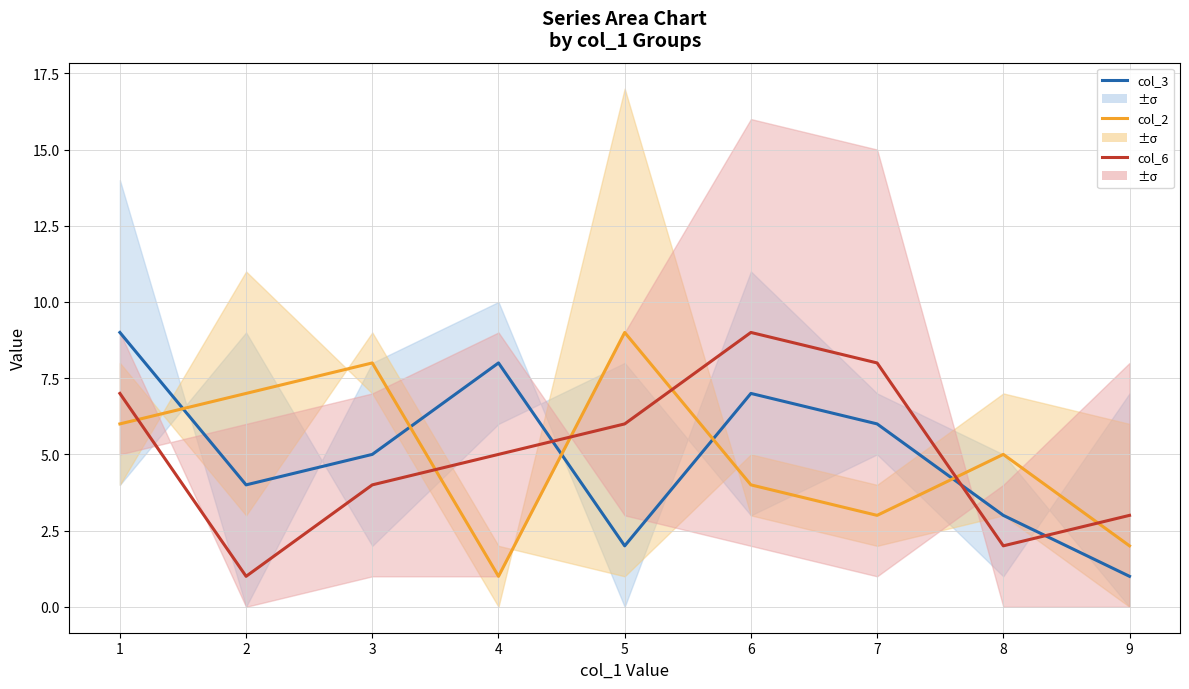

What is the maximum value shown in the chart?

9